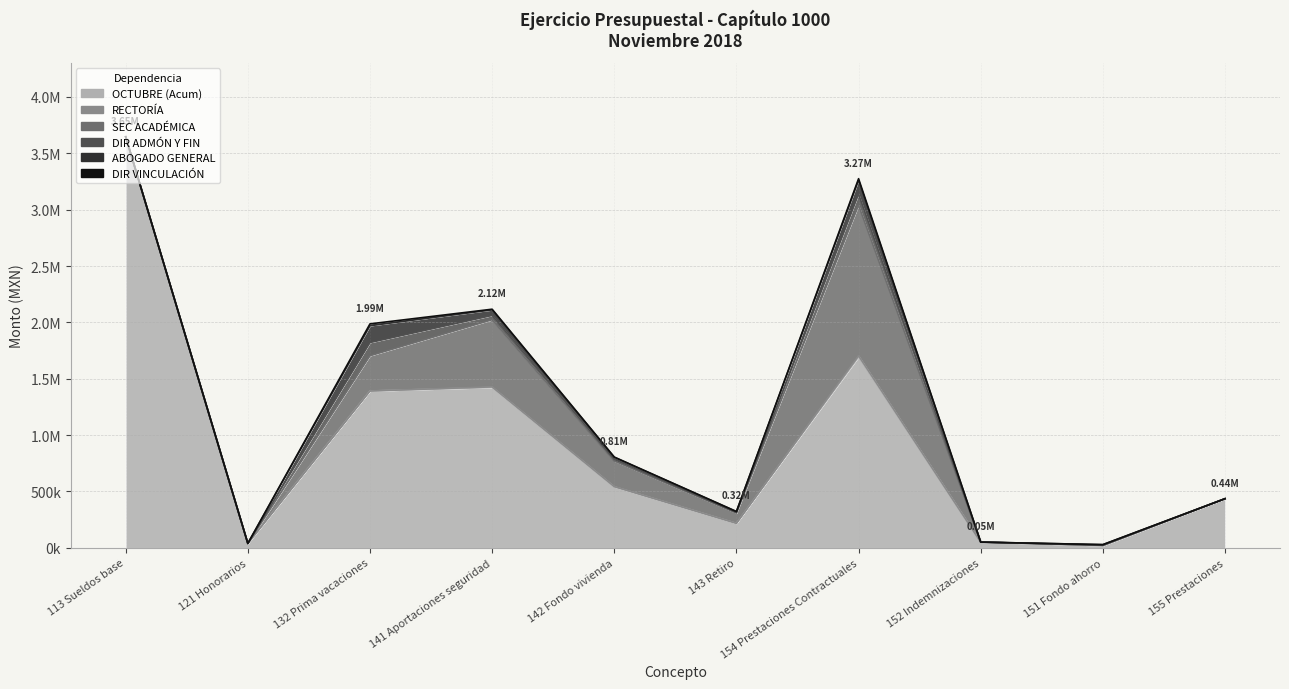

True or false: DIR VINCULACIÓN and ABOGADO GENERAL intersect in this chart.

False